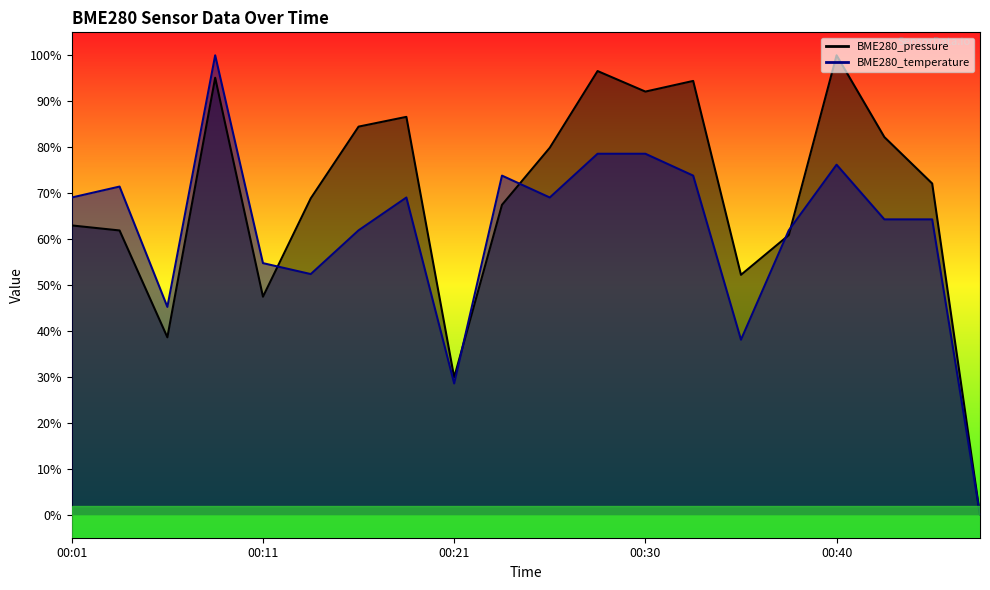

Reading left to right, transcribe all the data shown in this chart.

BME280_pressure: 00:01=0.6	00:03=0.6	00:06=0.4	00:08=1.0	00:11=0.5	00:13=0.7	00:16=0.8	00:18=0.9	00:21=0.3	00:23=0.7	00:26=0.8	00:28=1.0	00:30=0.9	00:33=0.9	00:35=0.5	00:38=0.6	00:40=1.0	00:43=0.8	00:45=0.7	00:48=0.0
BME280_temperature: 00:01=0.7	00:03=0.7	00:06=0.5	00:08=1.0	00:11=0.5	00:13=0.5	00:16=0.6	00:18=0.7	00:21=0.3	00:23=0.7	00:26=0.7	00:28=0.8	00:30=0.8	00:33=0.7	00:35=0.4	00:38=0.6	00:40=0.8	00:43=0.6	00:45=0.6	00:48=0.0